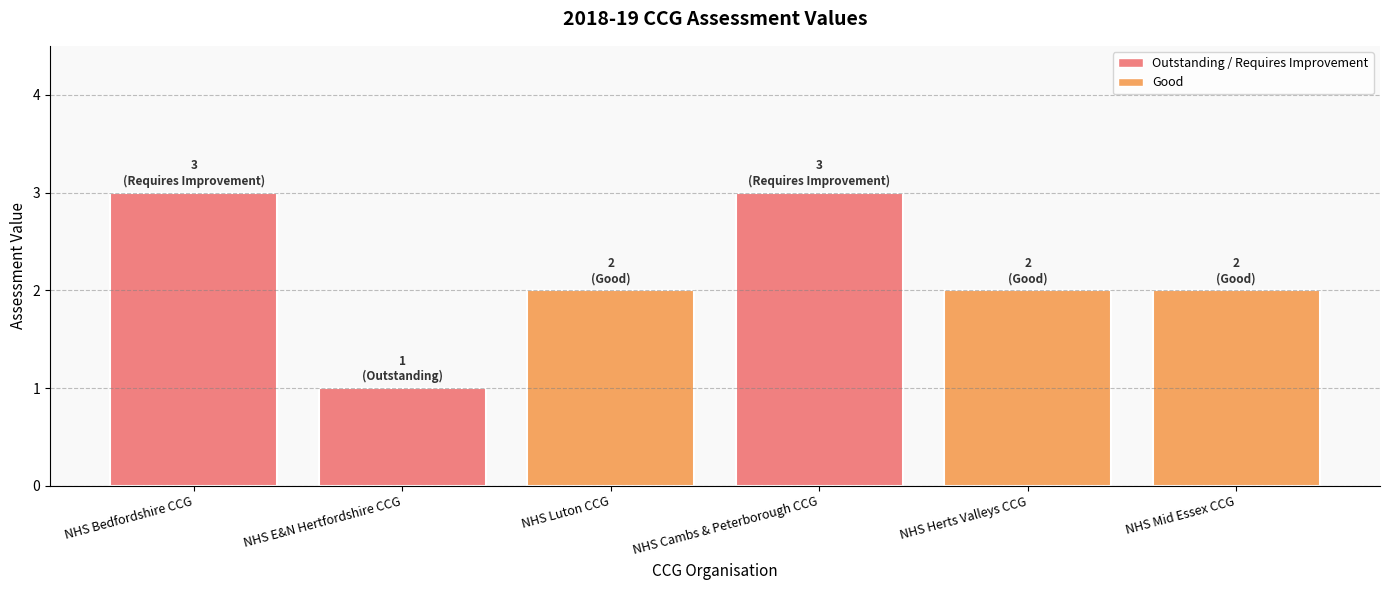

Reading left to right, list all the values displayed in this chart.

3	1	2	3	2	2